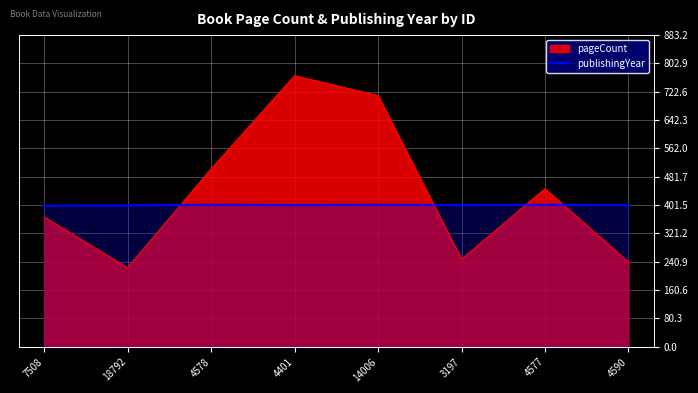

Which has a higher value, 7508 or 14006?

14006